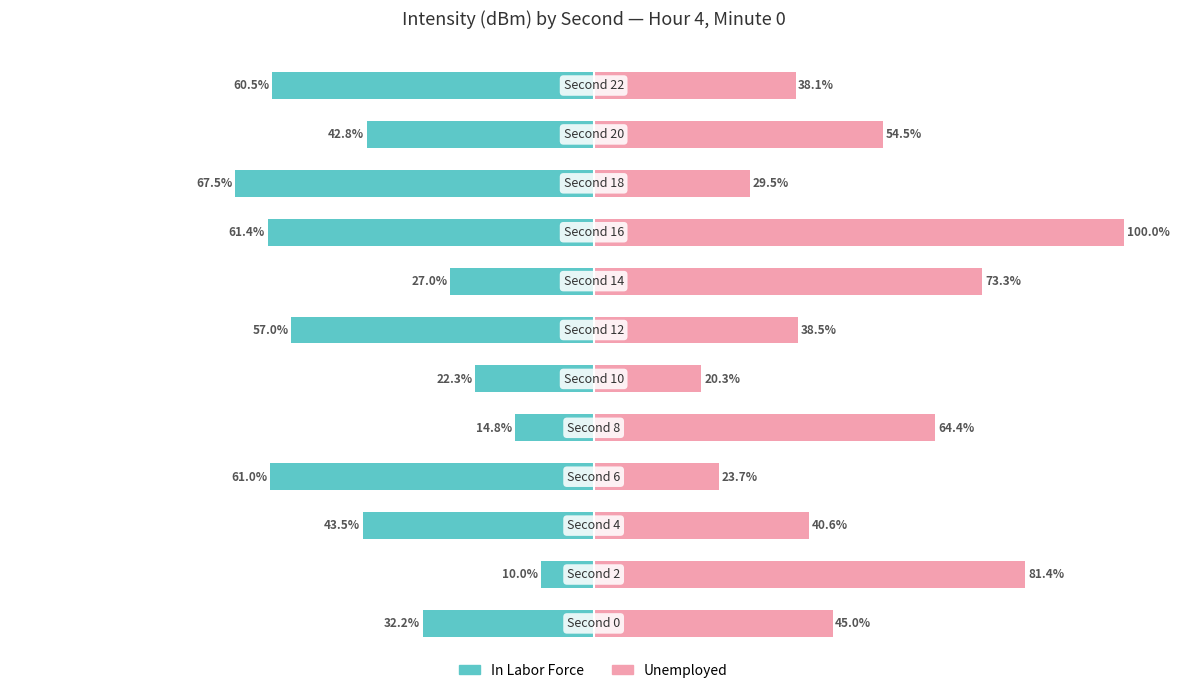

List the labels in order of In Labor Force value, smallest first.

9, 8, 3, 11, 6, 2, 10, 0, 7, 5, 4, 1